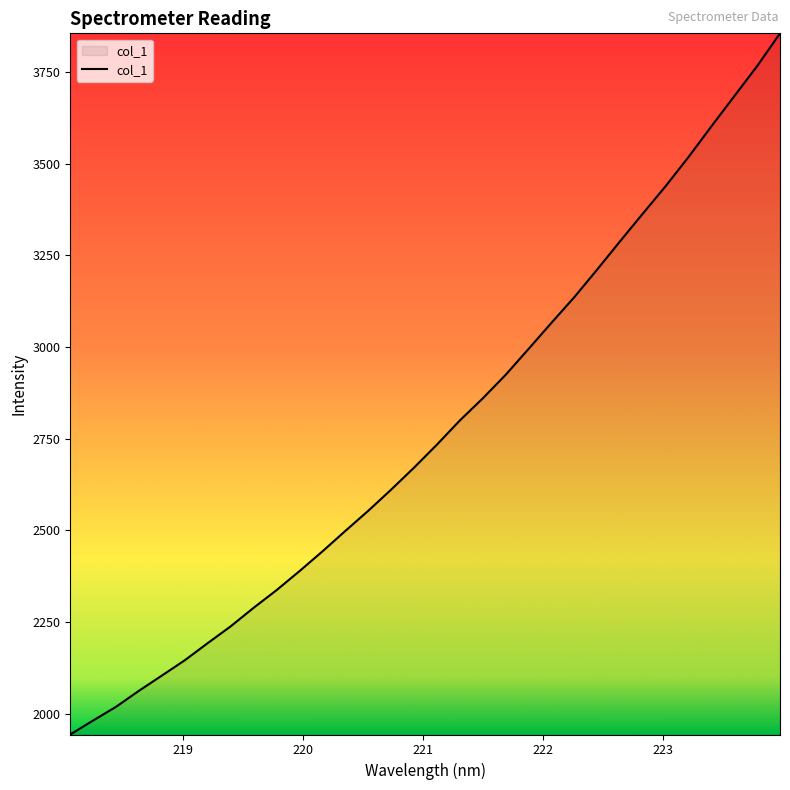

What is the minimum value shown in the chart?

1943.3